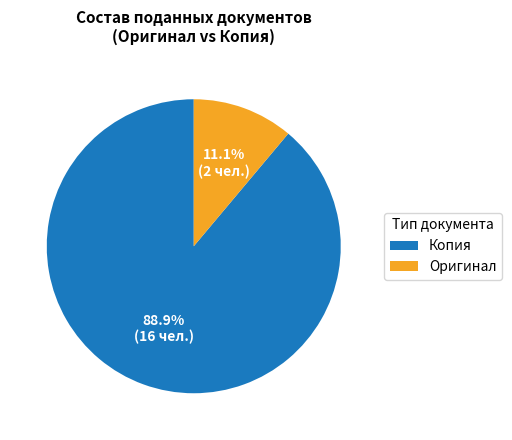

Rank the categories by value from lowest to highest.

Оригинал, Копия